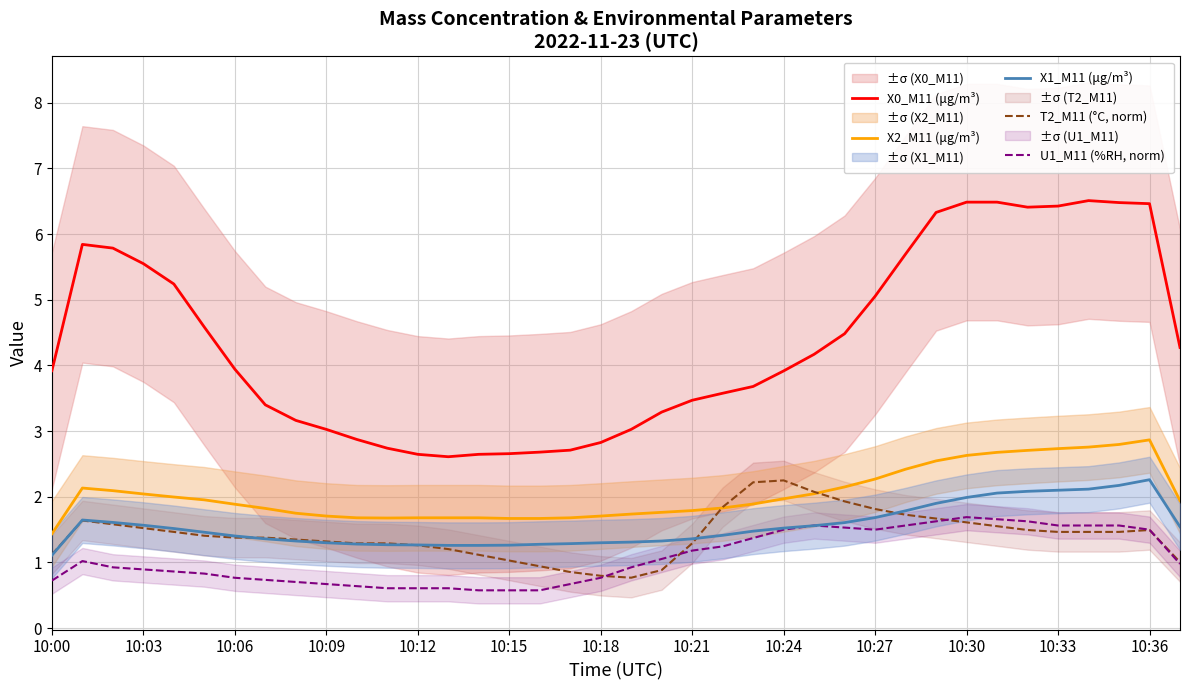

Reading left to right, transcribe all the data shown in this chart.

X0_M11 (μg/m³): 3.9	5.8	5.8	5.5	5.2	4.6	3.9	3.4	3.2	3.0	2.9	2.7	2.6	2.6	2.6	2.7	2.7	2.7	2.8	3.0	3.3	3.5	3.6	3.7	3.9	4.2	4.5	5.1	5.7	6.3	6.5	6.5	6.4	6.4	6.5	6.5	6.5	4.3
X2_M11 (μg/m³): 1.4	2.1	2.1	2.0	2.0	2.0	1.9	1.8	1.7	1.7	1.7	1.7	1.7	1.7	1.7	1.7	1.7	1.7	1.7	1.7	1.8	1.8	1.8	1.9	2.0	2.0	2.1	2.3	2.4	2.5	2.6	2.7	2.7	2.7	2.8	2.8	2.9	1.9
X1_M11 (μg/m³): 1.1	1.6	1.6	1.6	1.5	1.5	1.4	1.4	1.3	1.3	1.3	1.3	1.3	1.3	1.3	1.3	1.3	1.3	1.3	1.3	1.3	1.4	1.4	1.5	1.5	1.6	1.6	1.7	1.8	1.9	2.0	2.1	2.1	2.1	2.1	2.2	2.3	1.5
T2_M11 (°C, norm): 1.1	1.6	1.6	1.5	1.5	1.4	1.4	1.4	1.3	1.3	1.3	1.3	1.3	1.2	1.1	1.0	0.9	0.9	0.8	0.8	0.9	1.3	1.8	2.2	2.2	2.1	1.9	1.8	1.7	1.7	1.6	1.6	1.5	1.5	1.5	1.5	1.5	1.0
U1_M11 (%RH, norm): 0.7	1.0	0.9	0.9	0.9	0.8	0.8	0.7	0.7	0.7	0.6	0.6	0.6	0.6	0.6	0.6	0.6	0.7	0.8	0.9	1.1	1.2	1.2	1.4	1.5	1.6	1.5	1.5	1.6	1.6	1.7	1.7	1.6	1.6	1.6	1.6	1.5	1.0